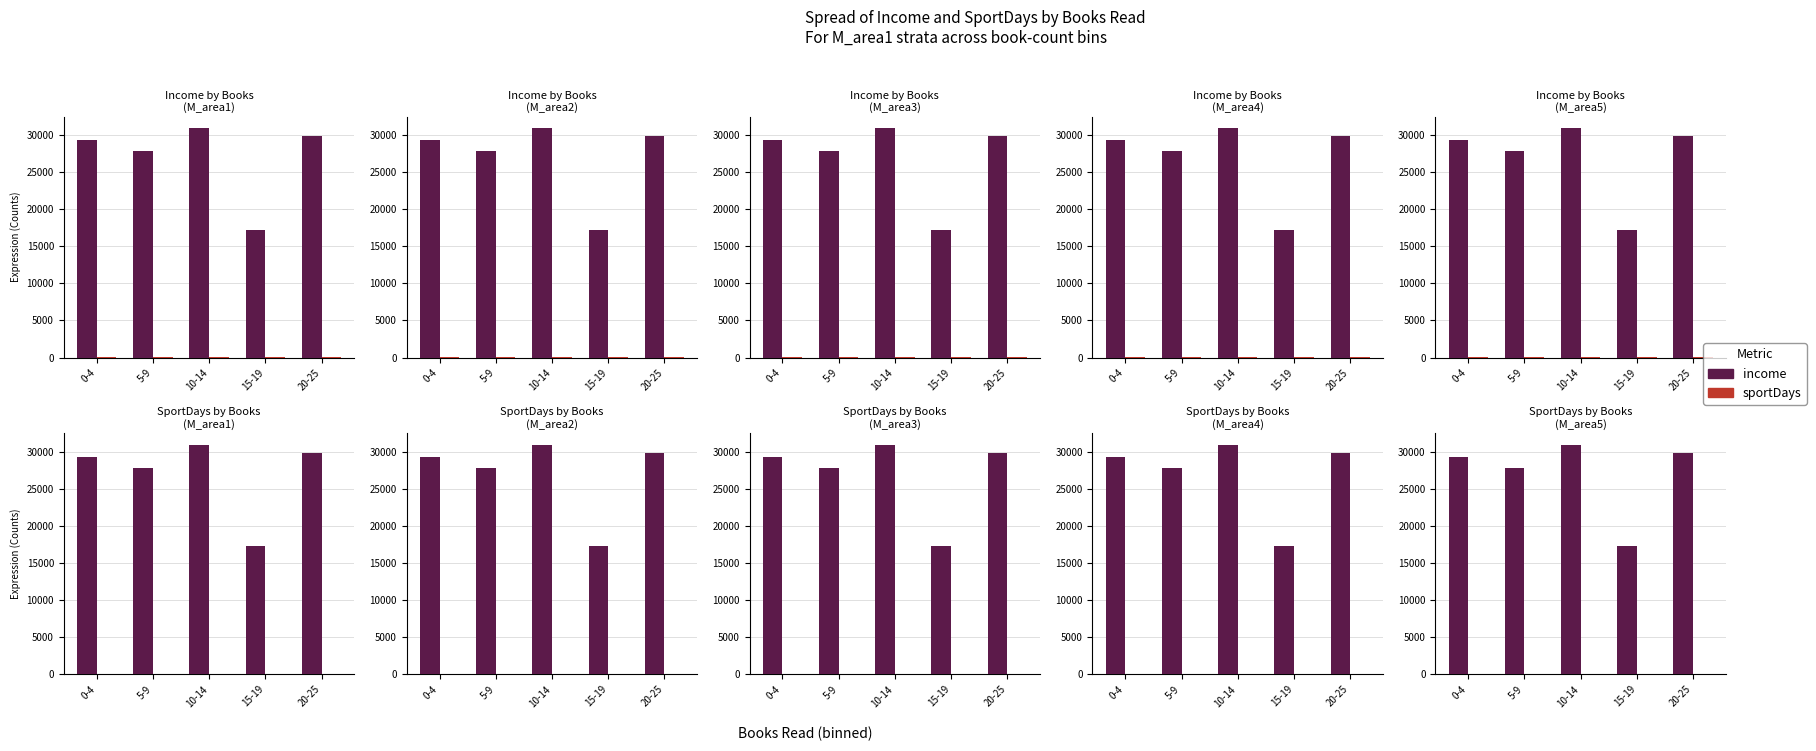

What is the difference between the highest and lowest values at 5-9?

27815.1